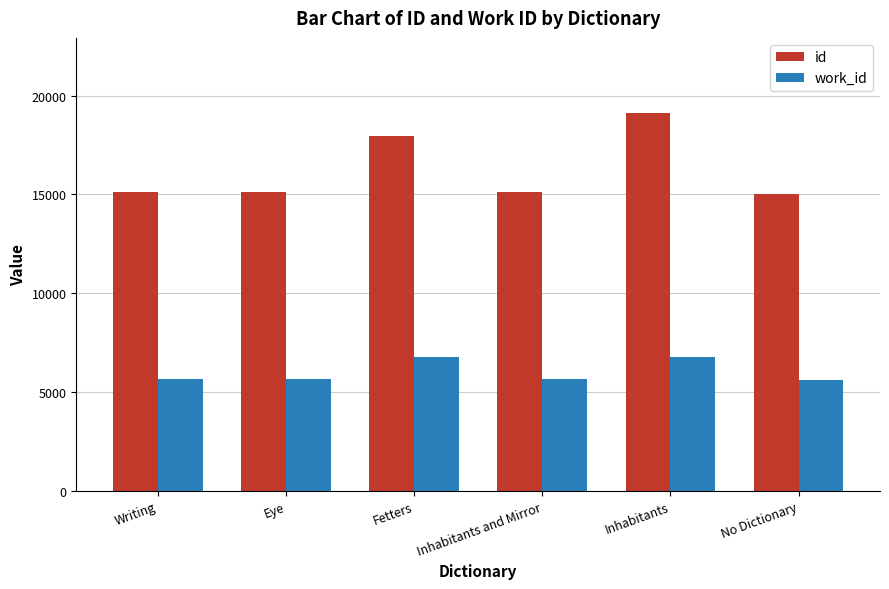

Where is id nearest to the value 17066?

Fetters